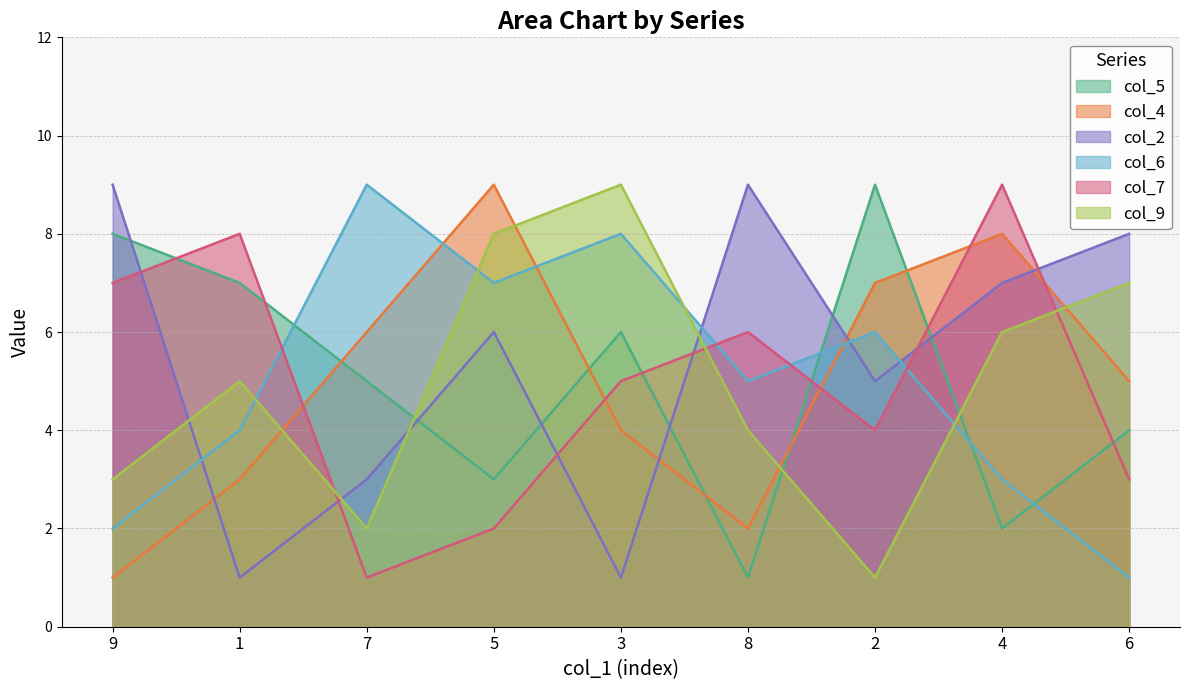

After their last crossing, which series has the higher values: col_4 or col_9?

col_9